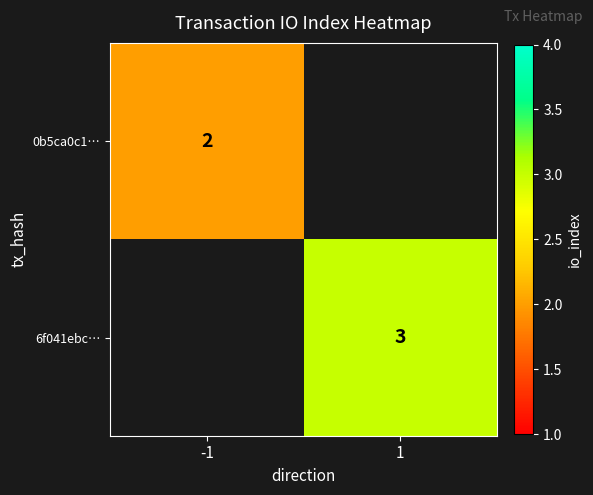

Count the number of data series in this chart.

2